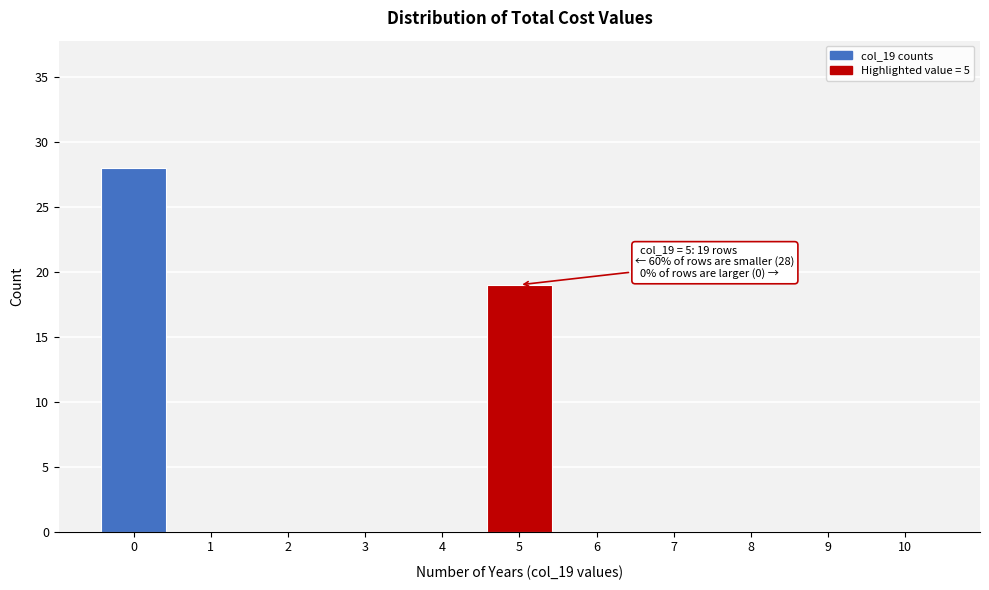

Reading left to right, what are all the values shown in this chart?

0=28	1=0	2=0	3=0	4=0	5=19	6=0	7=0	8=0	9=0	10=0